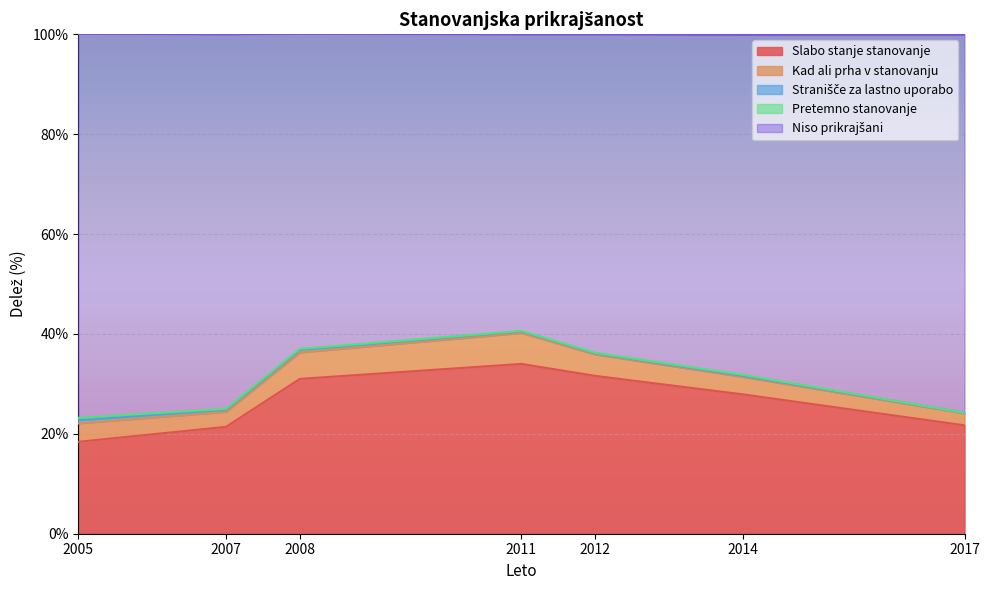

True or false: Niso prikrajšani and Pretemno stanovanje intersect in this chart.

False